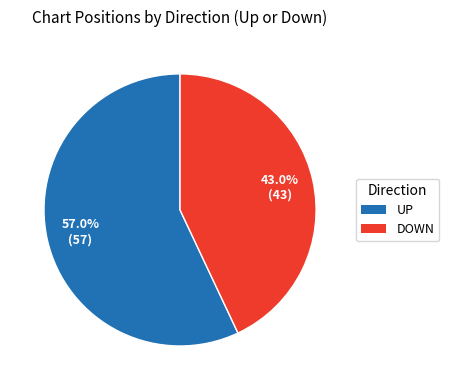

Is there any slice that represents more than half of the pie?

Yes